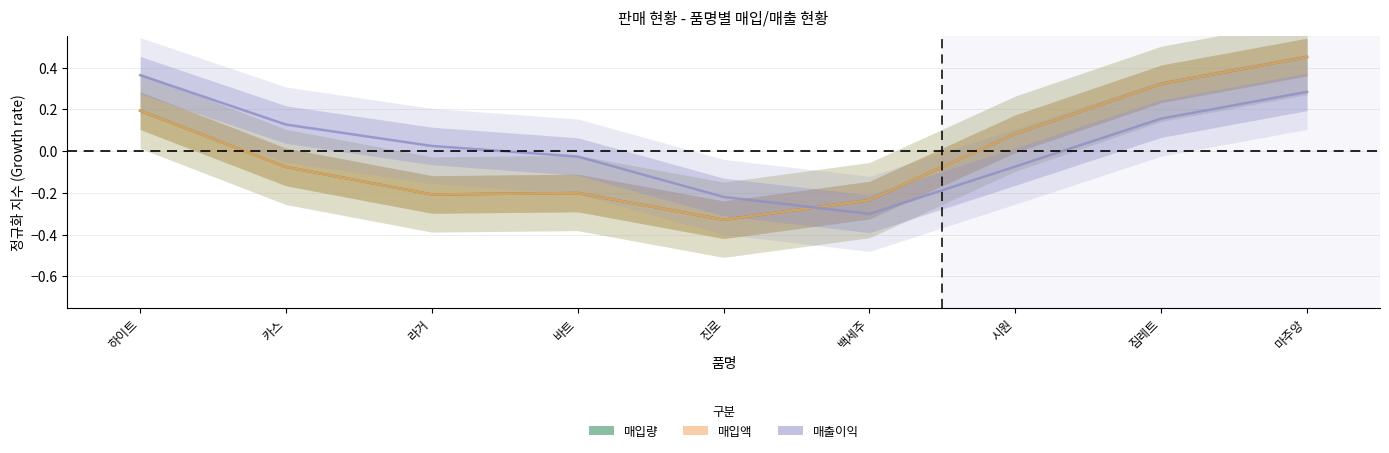

How many negative values does the 매입액 series have?

5